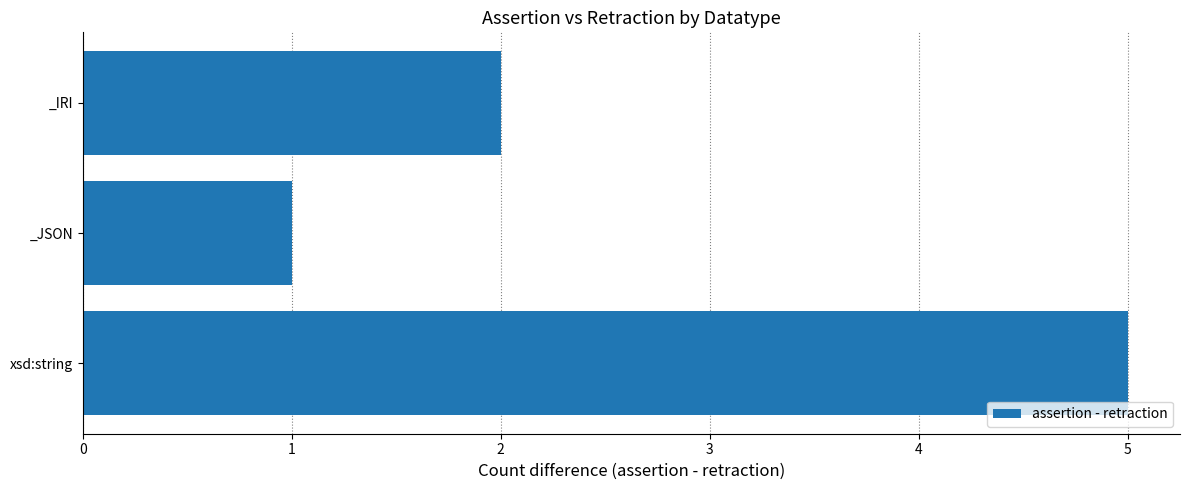

At which label is the value closest to 3?

_IRI